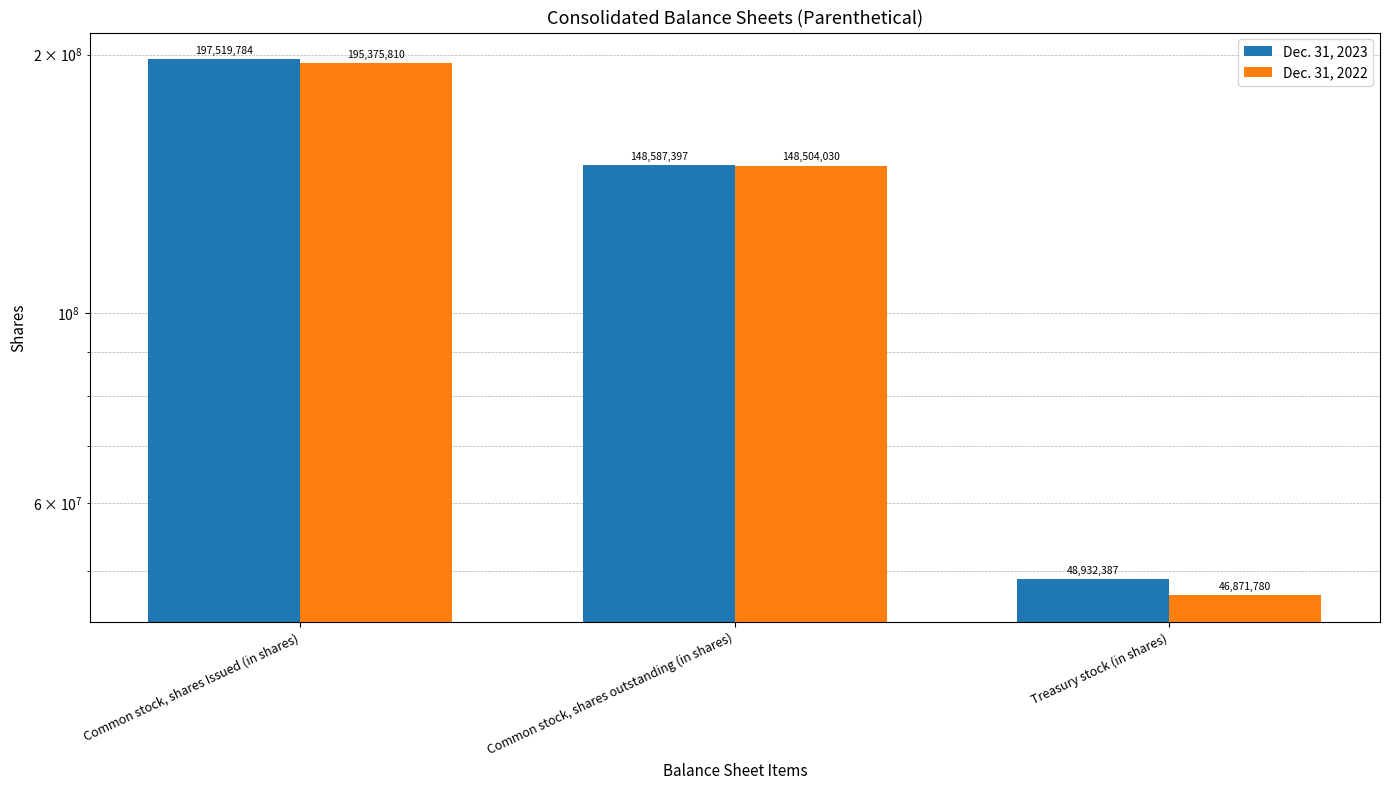

Which series has the largest range (max minus min)?

Dec. 31, 2023